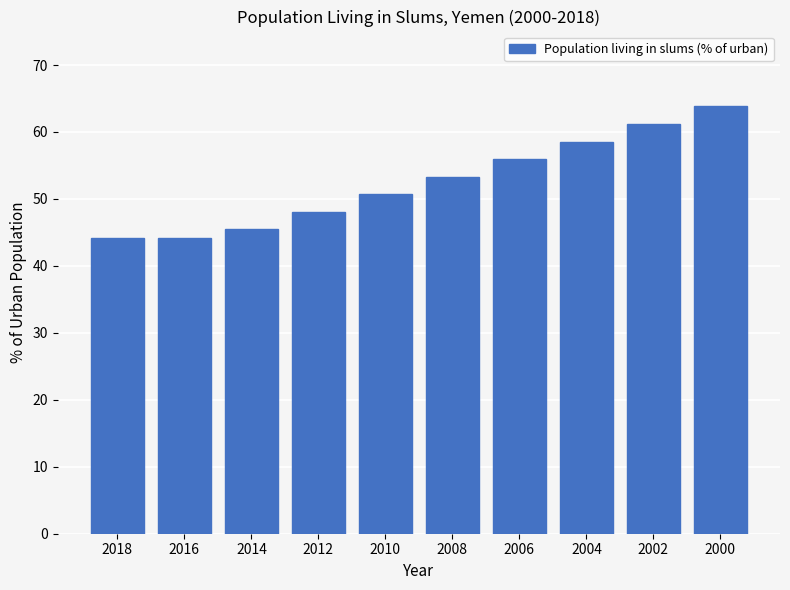

What is the difference between the values at 2008 and 2006?

2.6